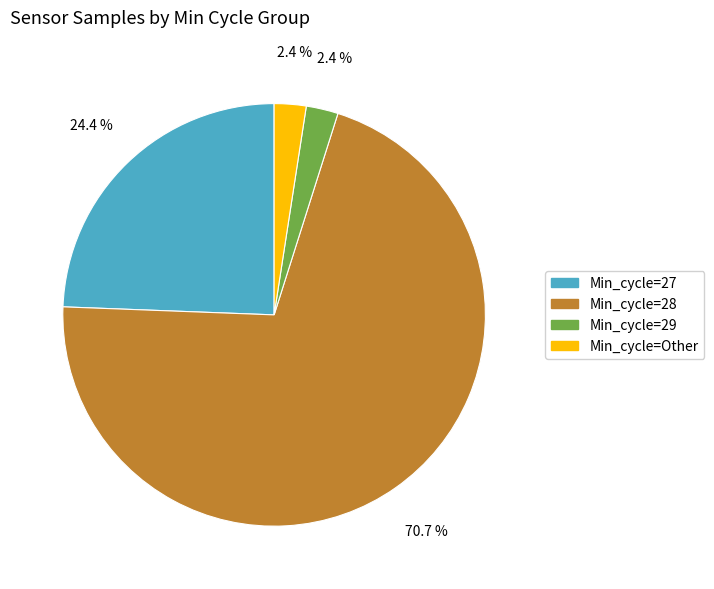

How many segments does this pie chart have?

4